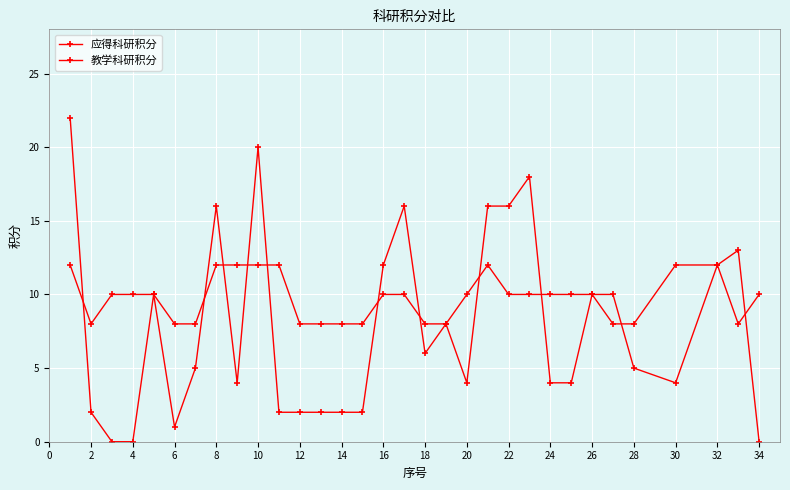

Which series has the largest range (max minus min)?

应得科研积分